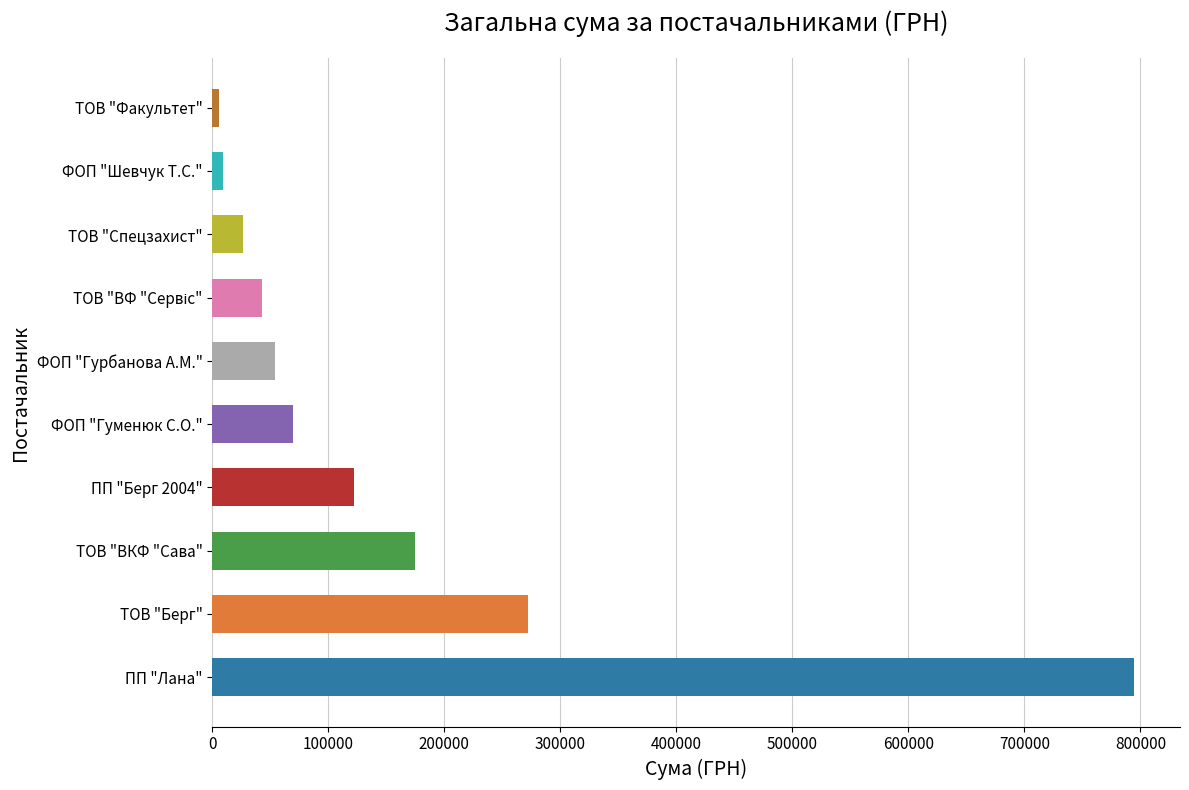

True or false: the data shows 1106764.9 at ПП "Лана".

False